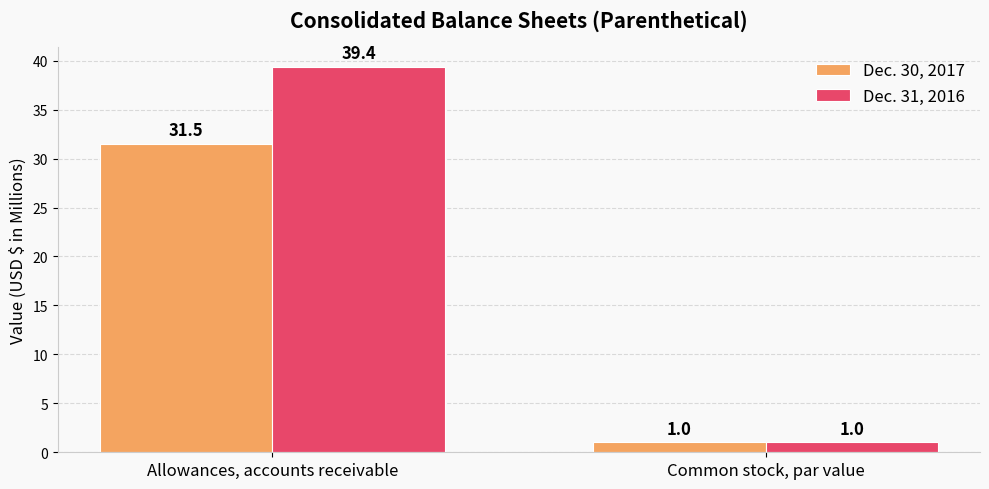

Which category has the highest value across all series?

Allowances, accounts receivable